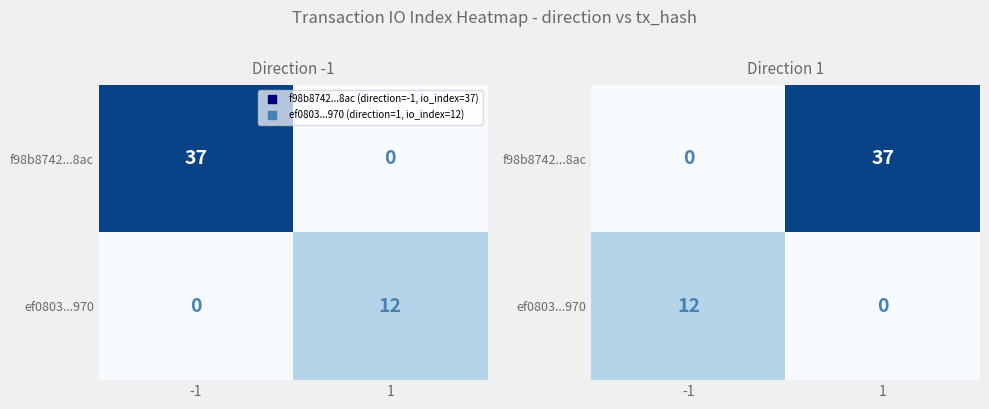

How many distinct data groups are displayed?

2